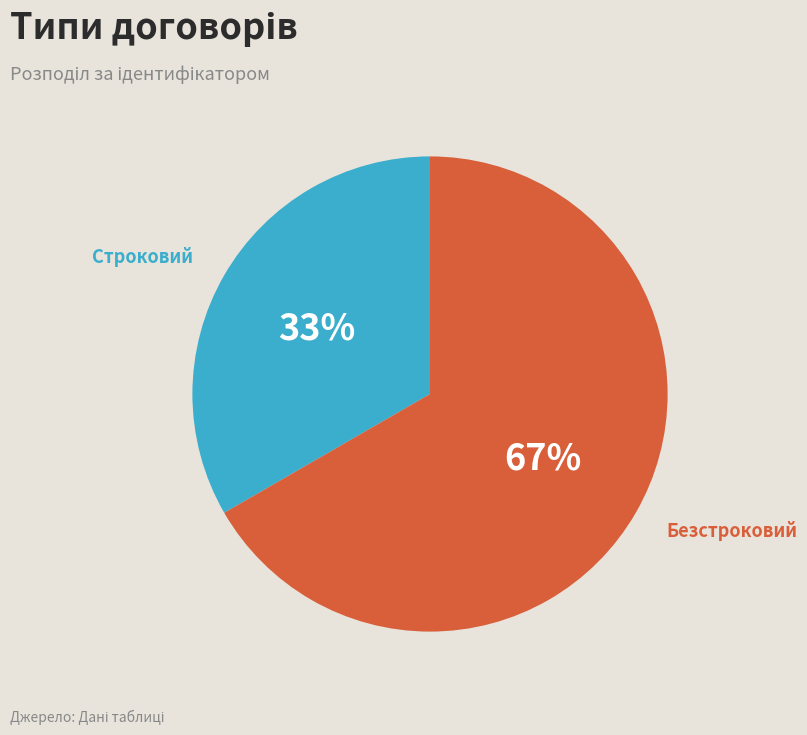

Count the number of slices in the pie.

2